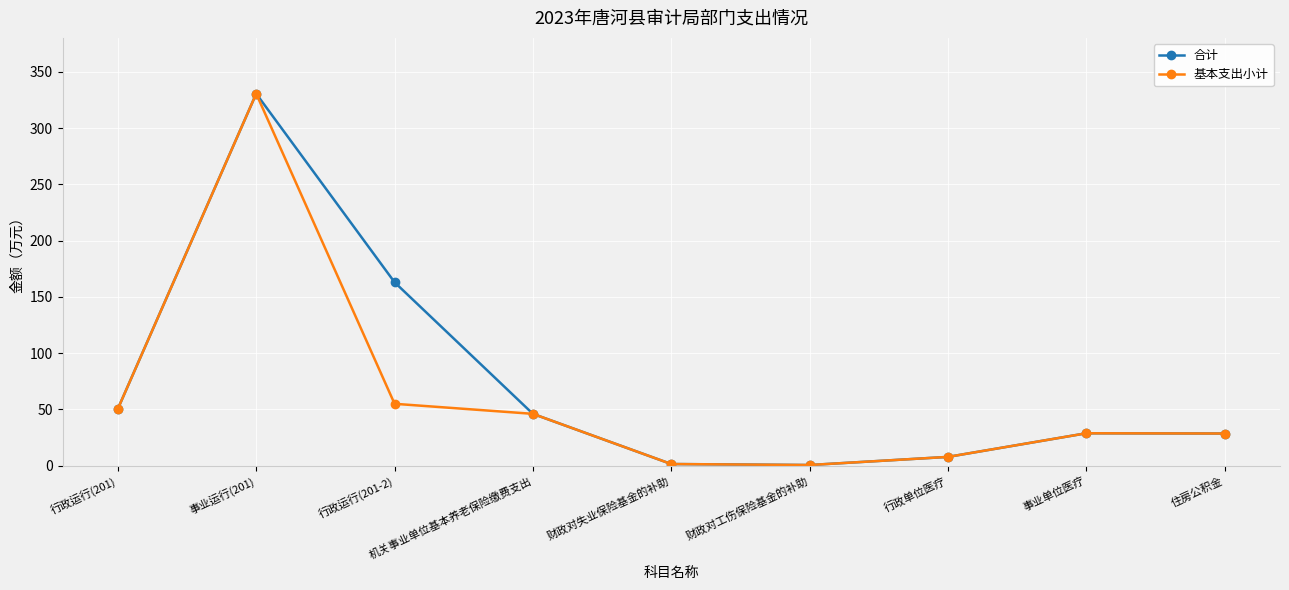

What is the highest value of the 基本支出小计 series?

330.6